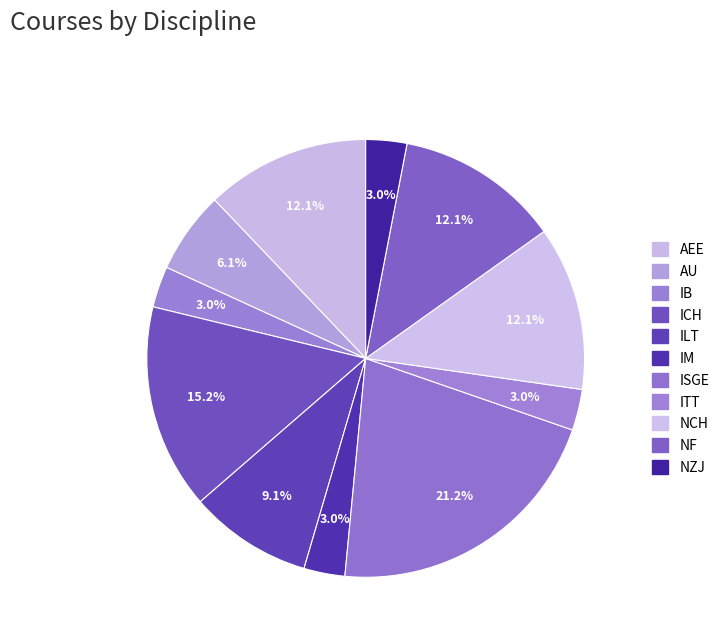

Count the number of slices in the pie.

11